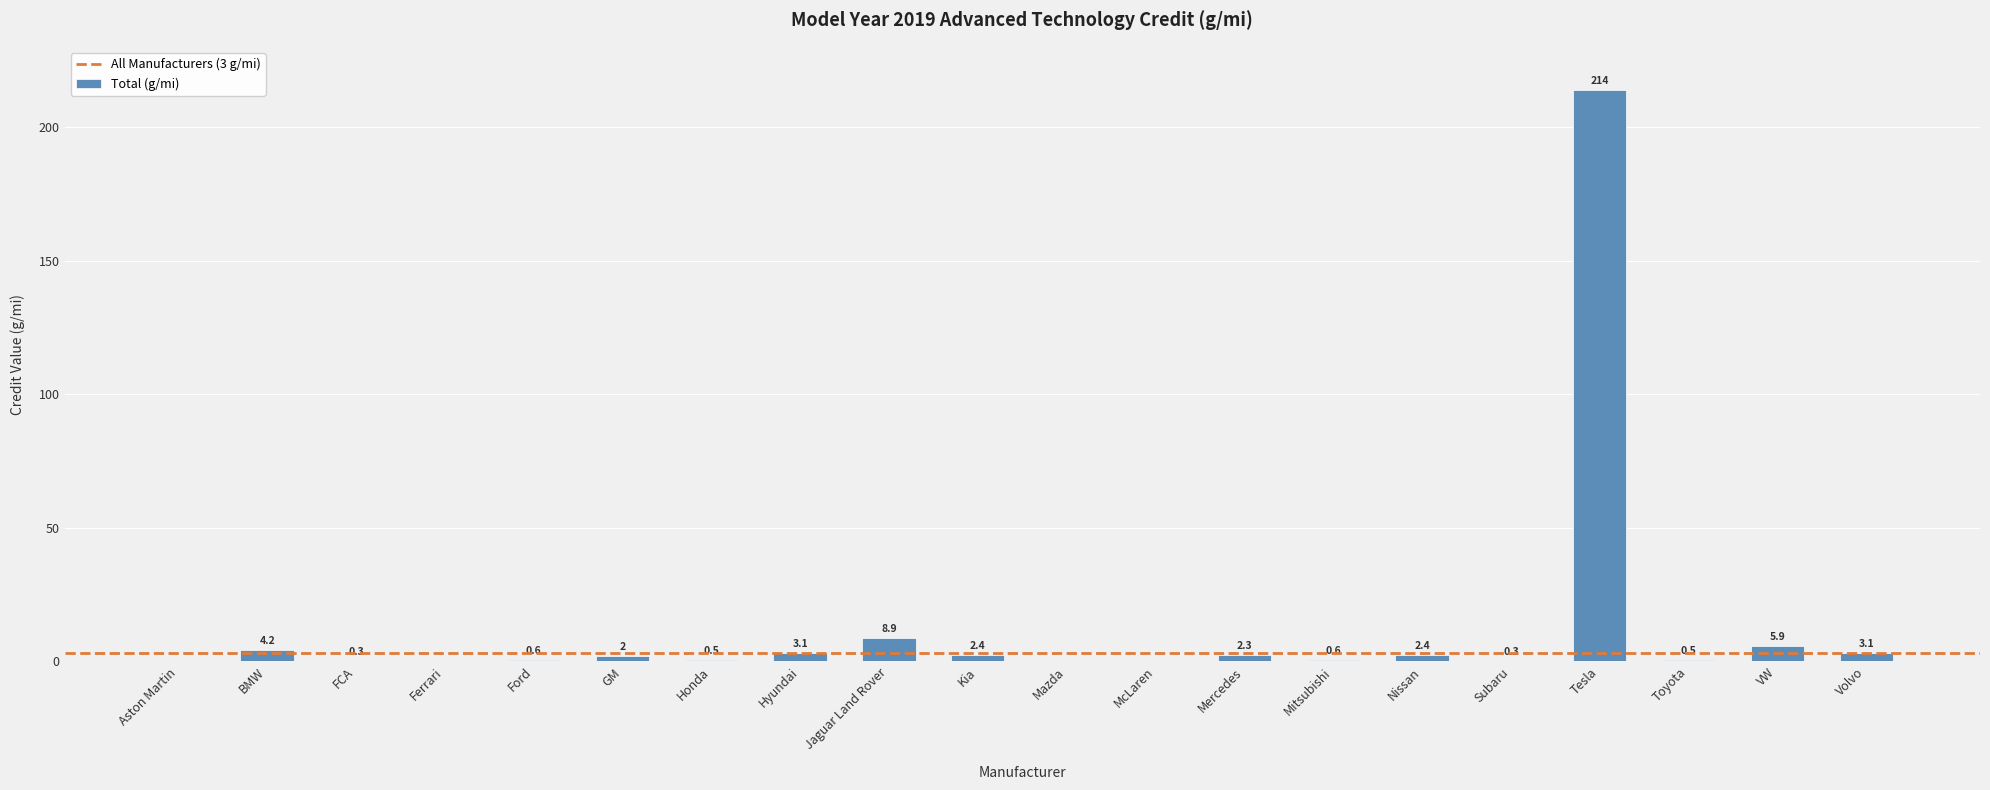

Where is the data nearest to the value 107?

Jaguar Land Rover